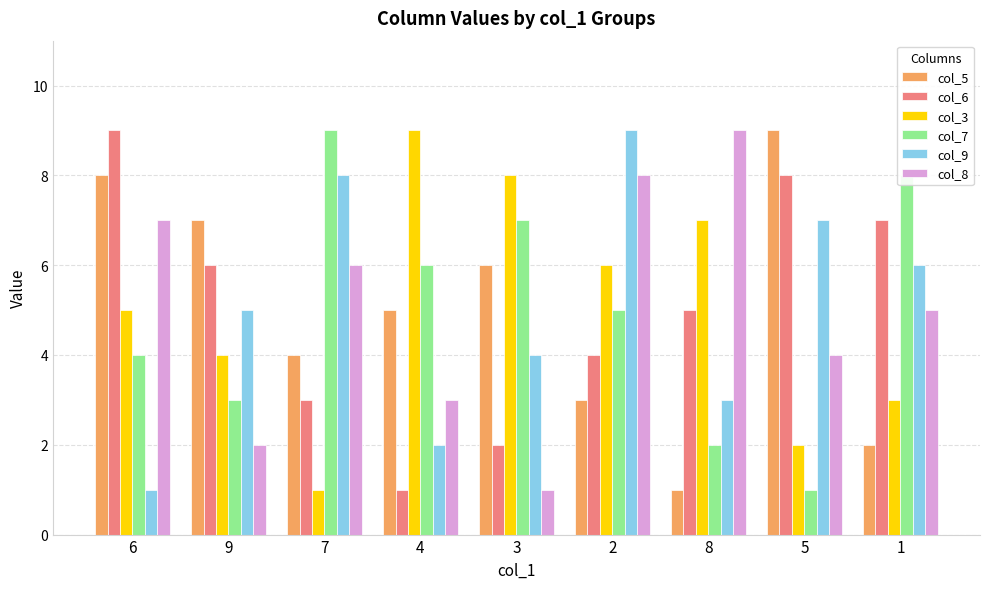

Reading left to right, extract all data points from this chart.

col_5: 6=8	9=7	7=4	4=5	3=6	2=3	8=1	5=9	1=2
col_6: 6=9	9=6	7=3	4=1	3=2	2=4	8=5	5=8	1=7
col_3: 6=5	9=4	7=1	4=9	3=8	2=6	8=7	5=2	1=3
col_7: 6=4	9=3	7=9	4=6	3=7	2=5	8=2	5=1	1=8
col_9: 6=1	9=5	7=8	4=2	3=4	2=9	8=3	5=7	1=6
col_8: 6=7	9=2	7=6	4=3	3=1	2=8	8=9	5=4	1=5